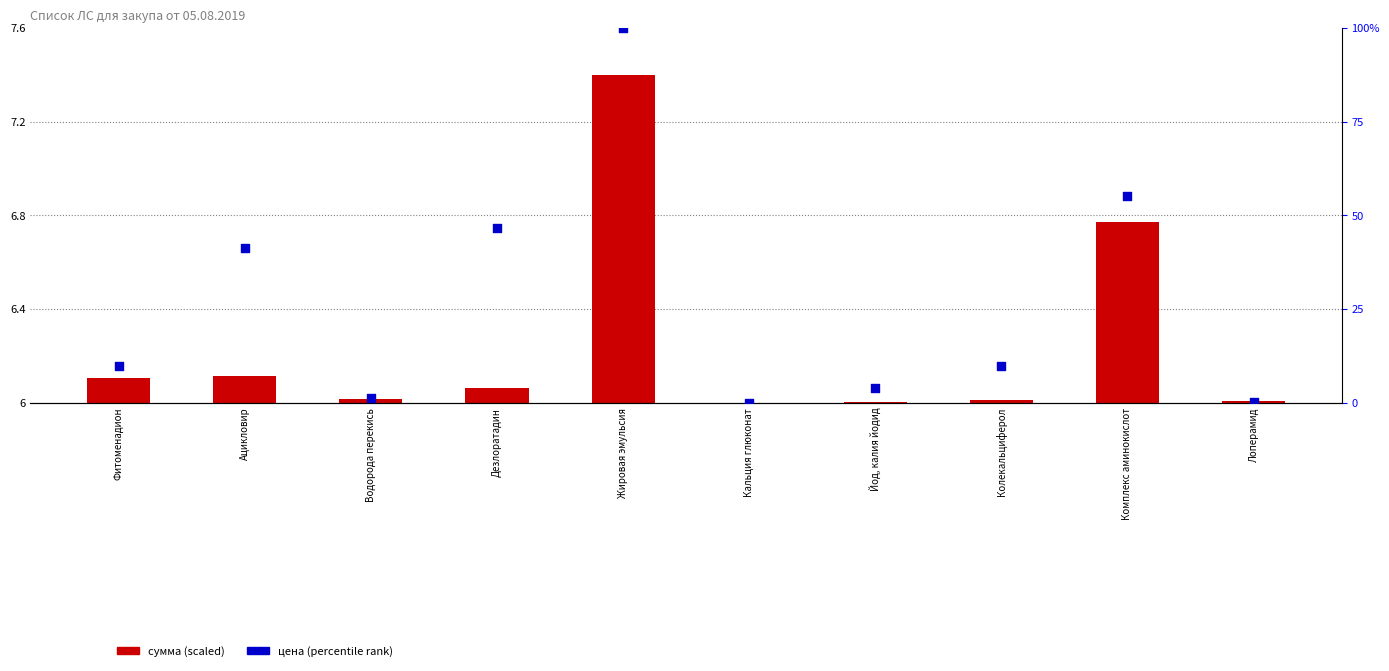

At which category is the sum across all series the highest?

Жировая эмульсия